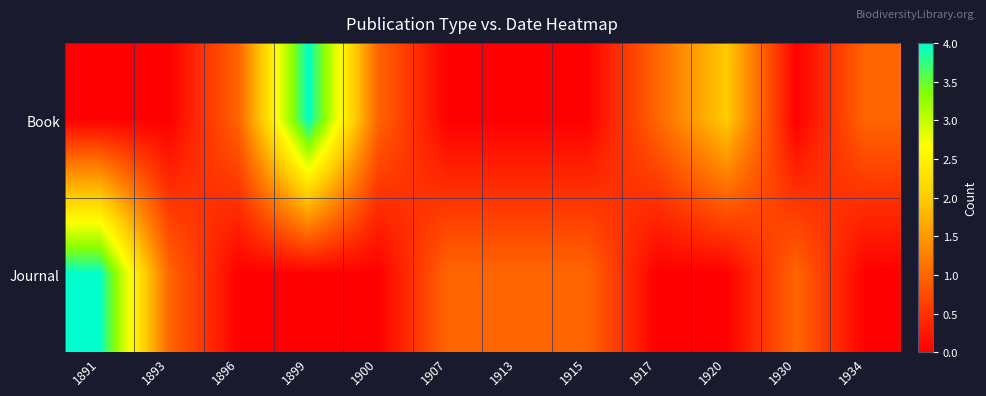

Reading left to right, what are all the values shown in this chart?

Book: 1891=0	1893=0	1896=1	1899=4	1900=1	1907=0	1913=0	1915=0	1917=1	1920=2	1930=0	1934=1
Journal: 1891=4	1893=1	1896=0	1899=0	1900=0	1907=1	1913=1	1915=1	1917=0	1920=0	1930=1	1934=0